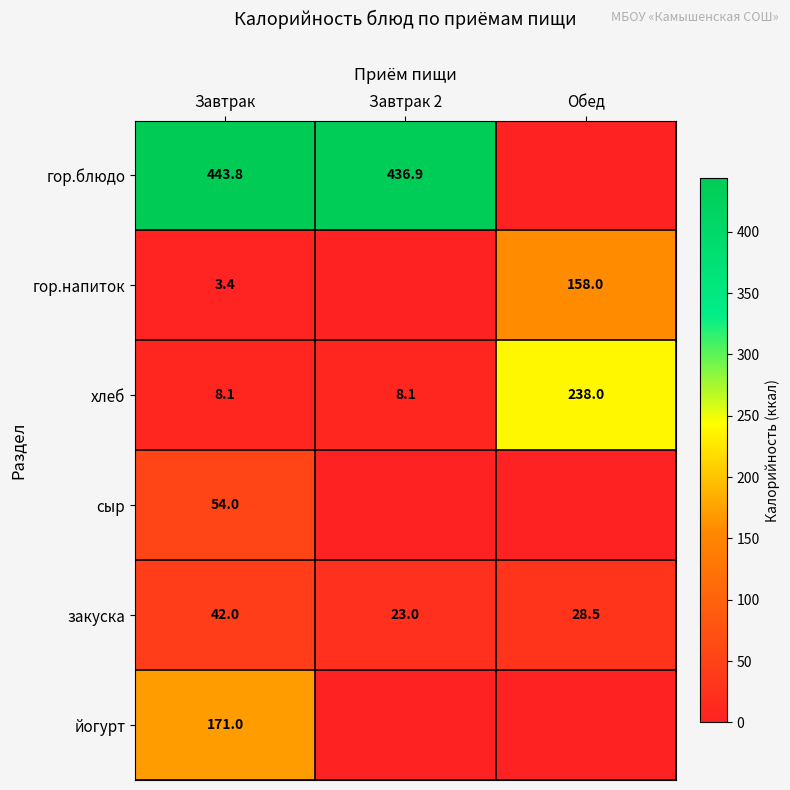

The value of закуска at Завтрак is 42.0. True or false?

True